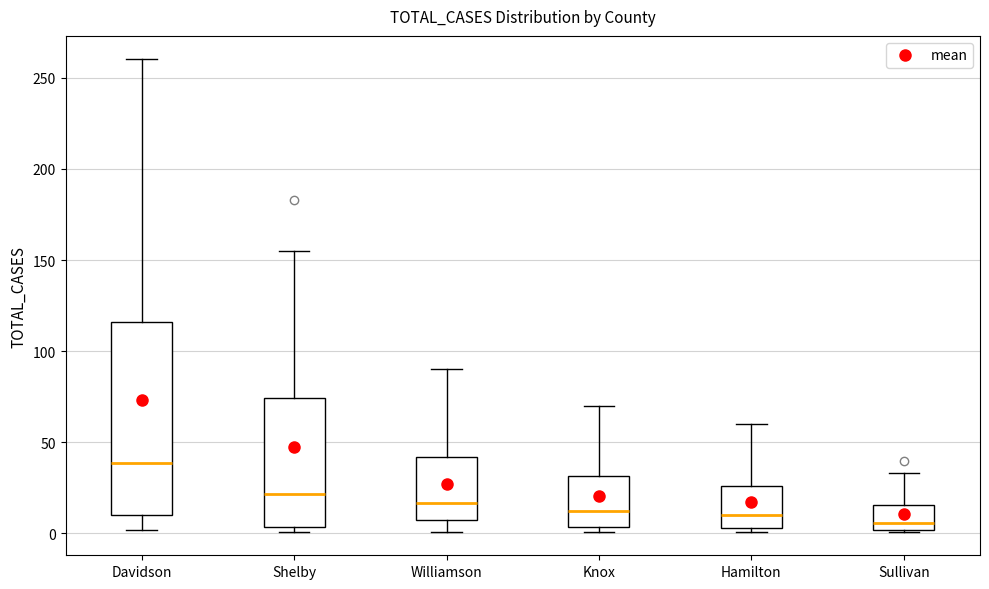

Where does the upper whisker of the box for Hamilton end on the y-axis? The values are not printed on the chart, so give them approximately, as read against the axis.

60